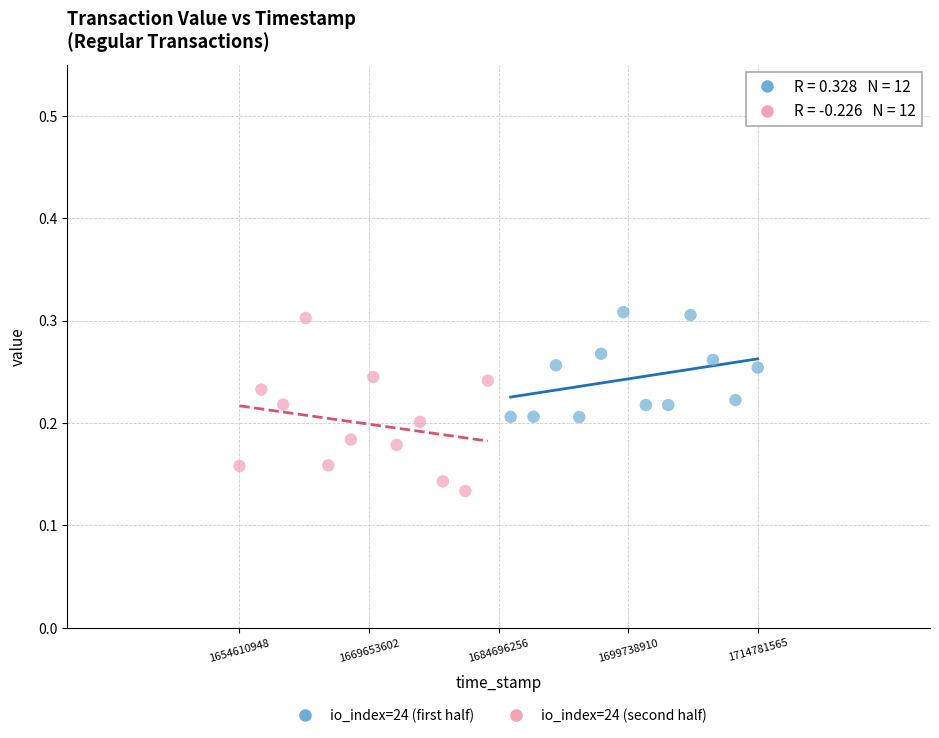

Which series contains the highest Y value?

io_index=24 (first half)